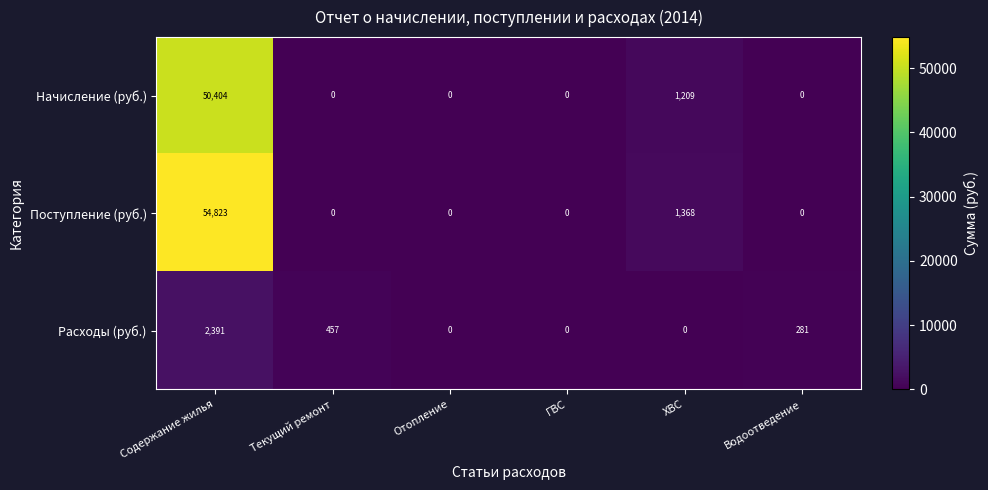

Which category has the highest value in the Начисление (руб.) series?

Содержание жилья